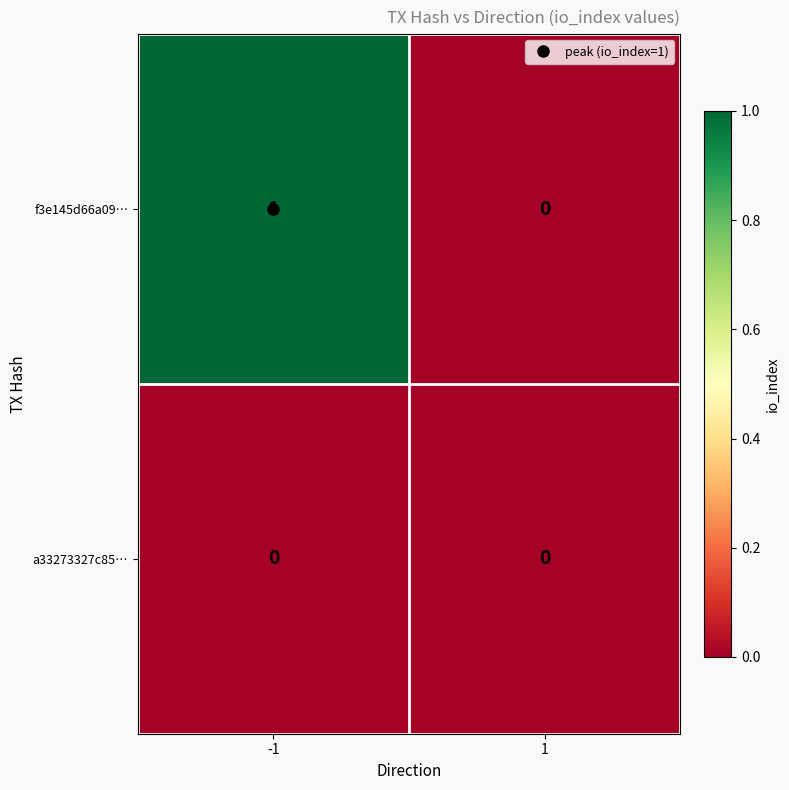

Which series has the widest spread of values?

f3e145d66a09…